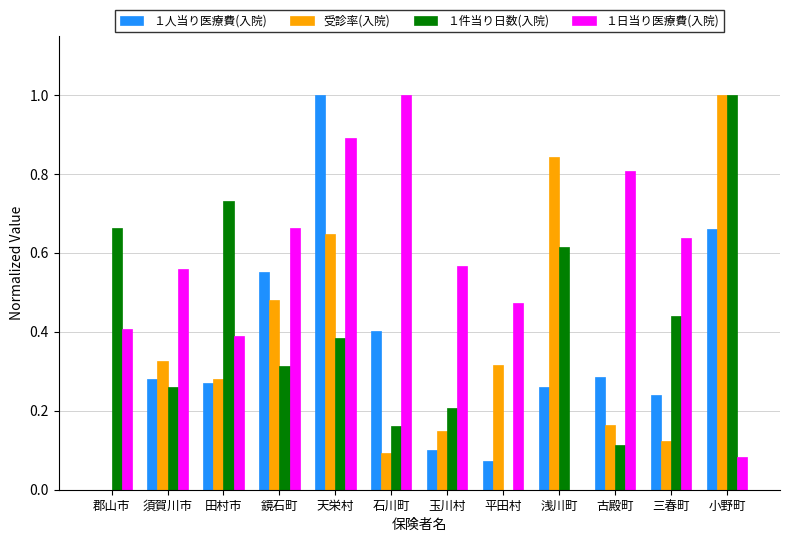

What is the sum of all １件当り日数(入院) values?

4.9